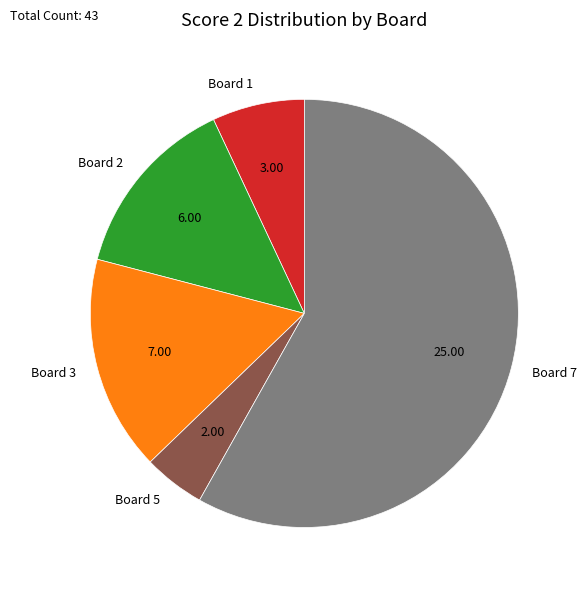

The Board 1 slice represents 7% of the pie. True or false?

True